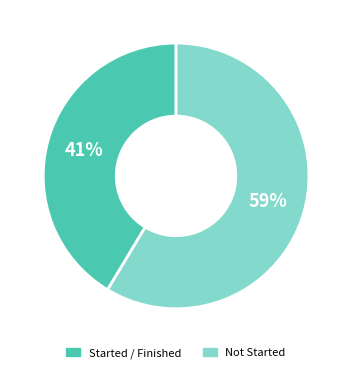

To the nearest percent, what is the average slice percentage?

50%